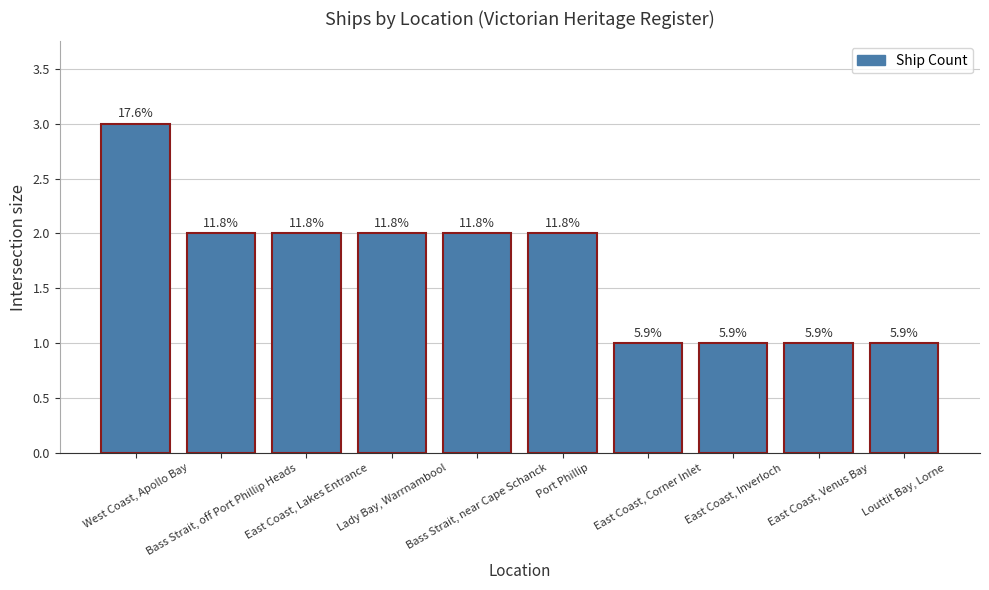

What is the label of the 4th bar from the right?

East Coast, Corner Inlet